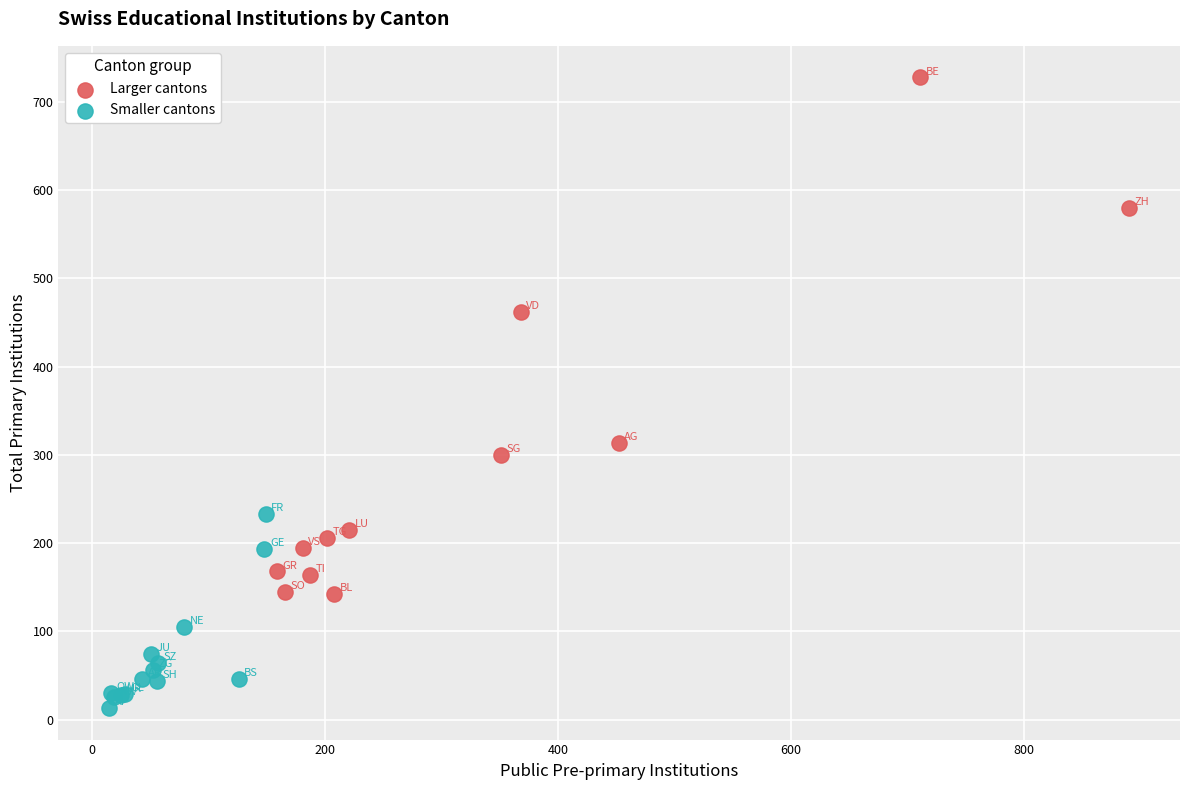

Which series contains the highest Y value?

Larger cantons